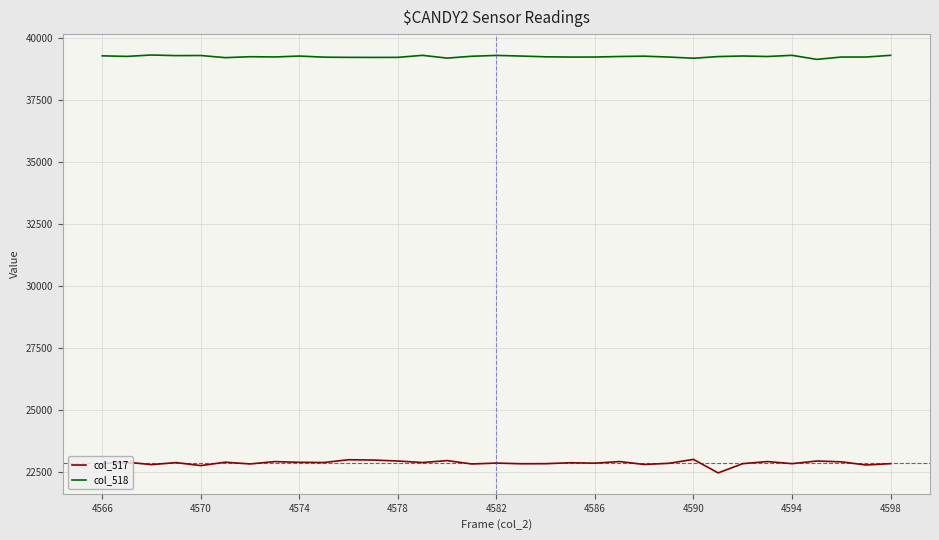

Which series has the largest total across all categories?

col_518